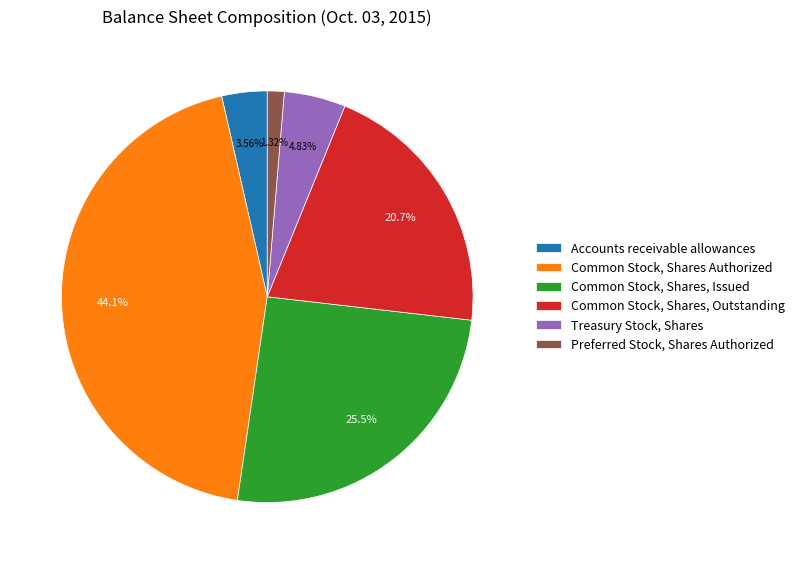

Count the number of slices in the pie.

6